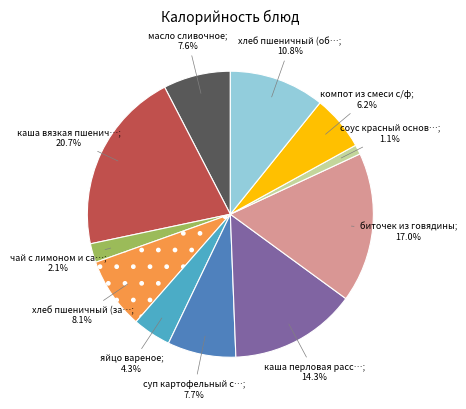

Is there a majority slice in this chart?

No